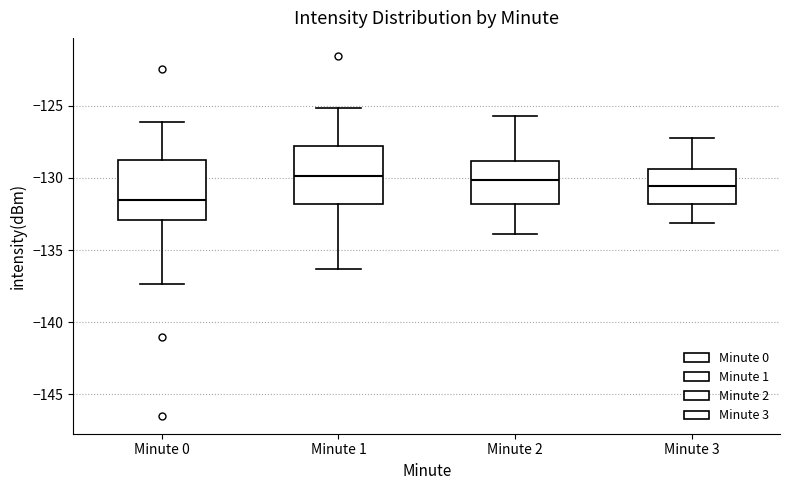

Reading left to right, read every box against the y-axis: the position of its median line, the range the box covers, and the ends of its whiskers. The values are not printed on the chart, so give them approximately, as read against the axis.

Minute 0: median -131.5, box -133.0 to -129.0, whiskers -137.5 to -126.0
Minute 1: median -130.0, box -132.0 to -128.0, whiskers -136.5 to -125.0
Minute 2: median -130.0, box -132.0 to -129.0, whiskers -134.0 to -125.5
Minute 3: median -130.5, box -132.0 to -129.5, whiskers -133.0 to -127.0